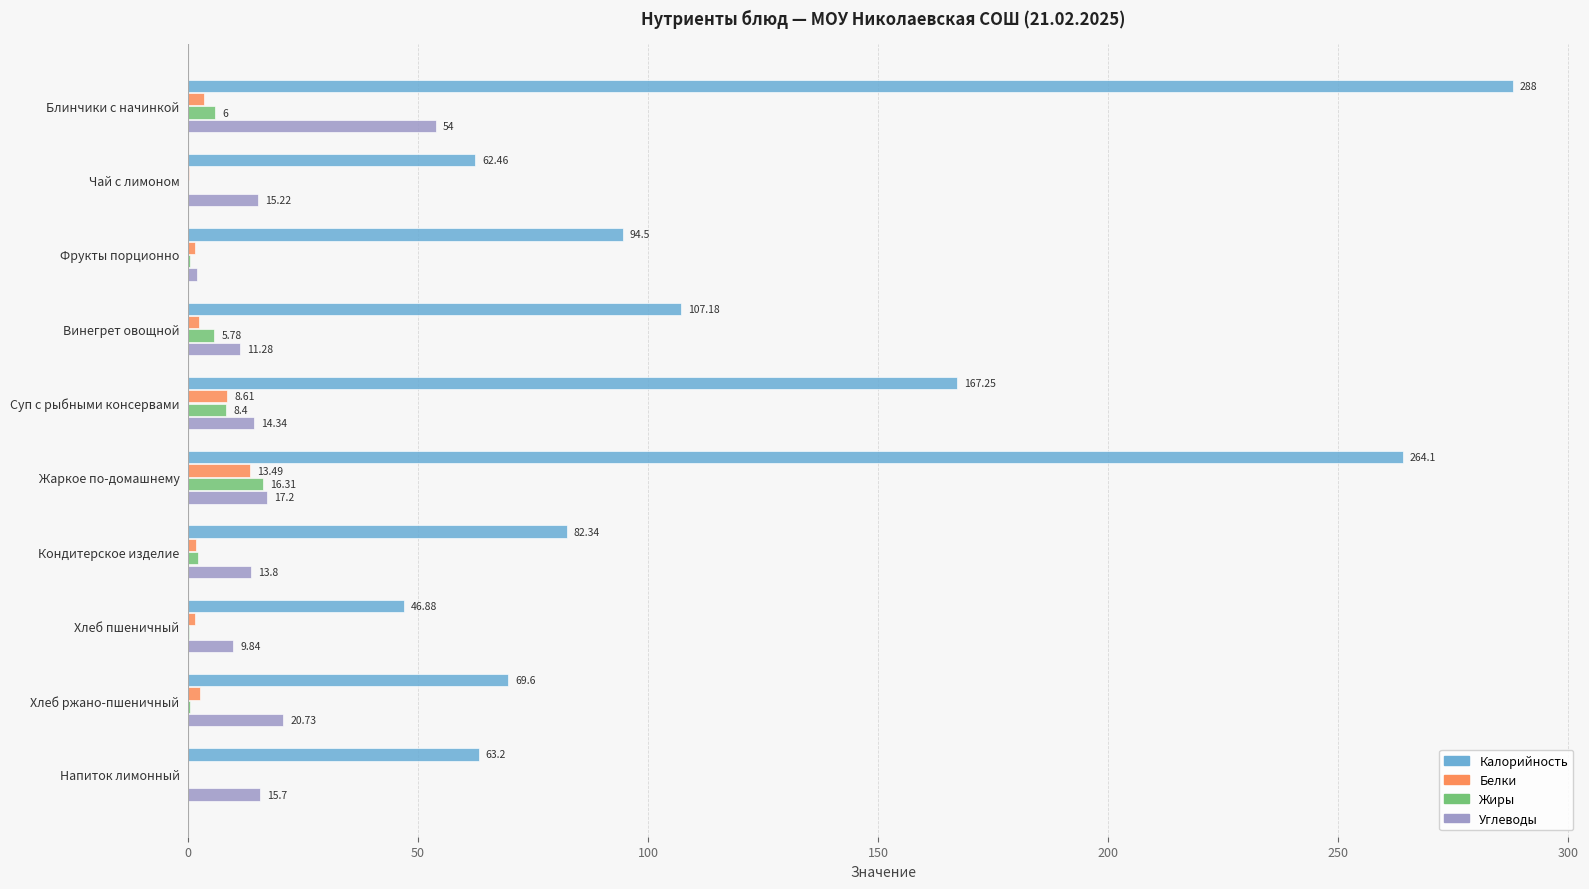

How many data points does each series have?

10